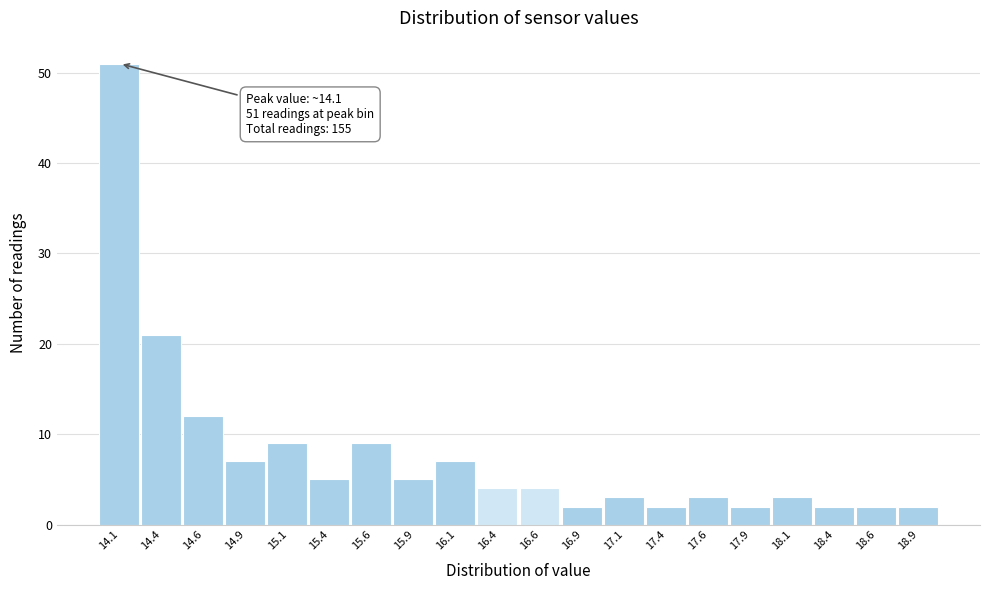

Over which range of the x-axis is the bar tallest?

14.00 to 14.25